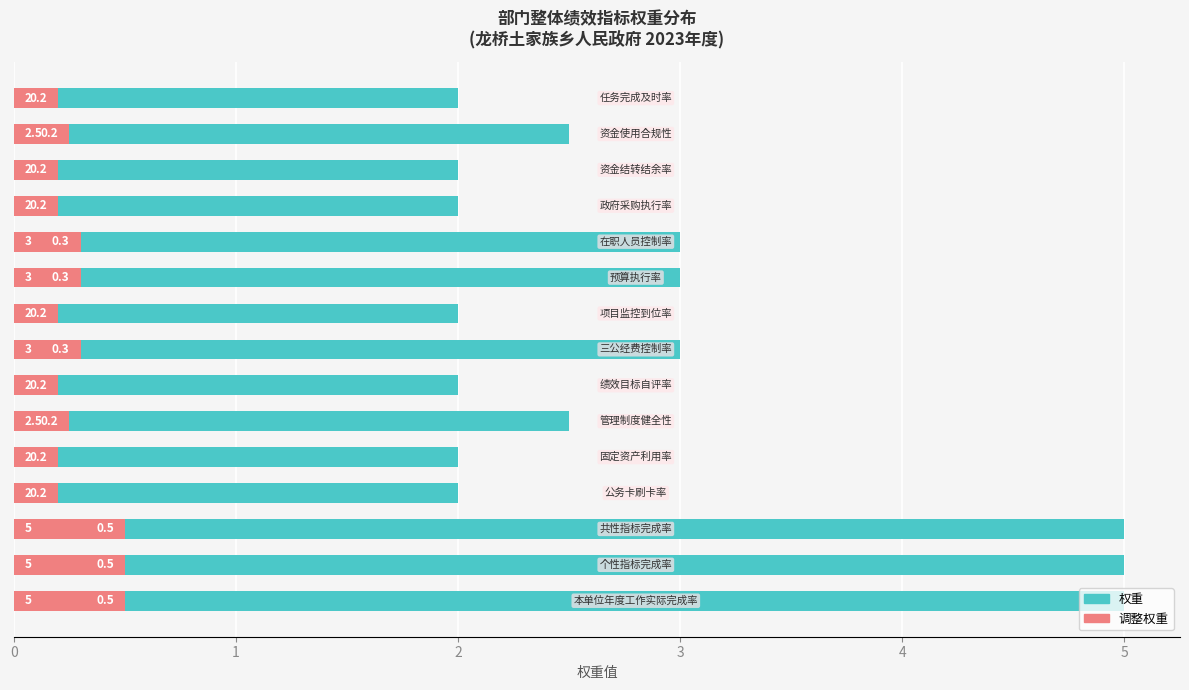

How many values in the 权重 series exceed 2?

8